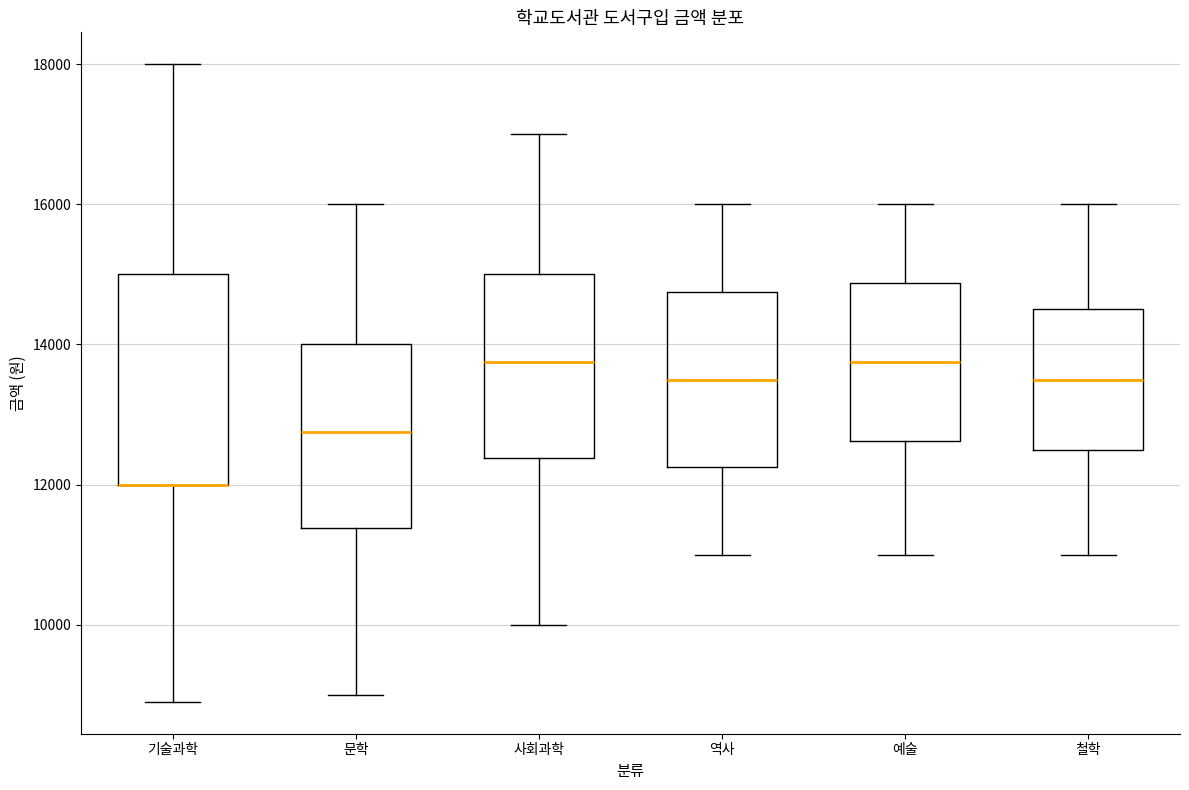

Comparing the boxes themselves (not the whiskers), which one is the tallest?

기술과학